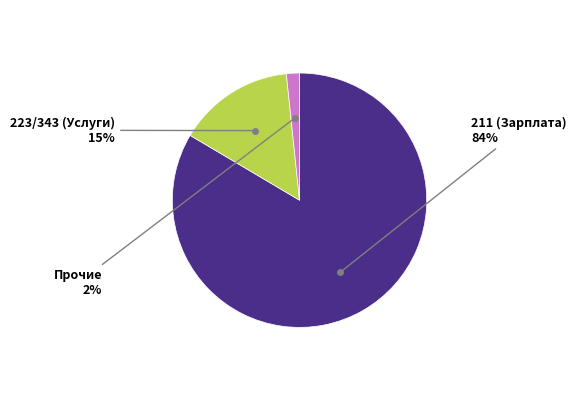

Is there a majority slice in this chart?

Yes